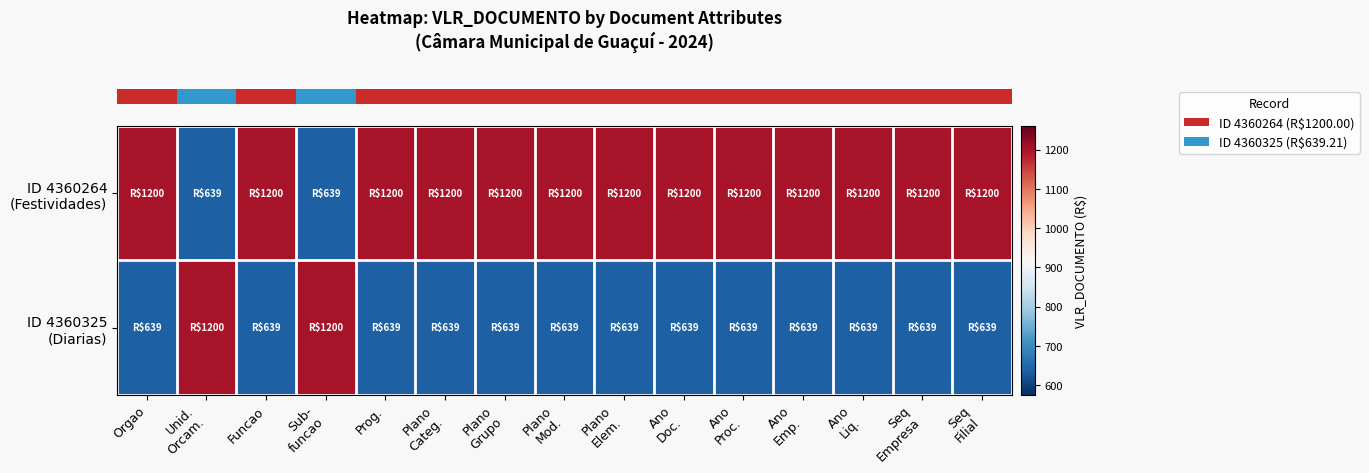

At how many categories does at least one series exceed 1053?

15